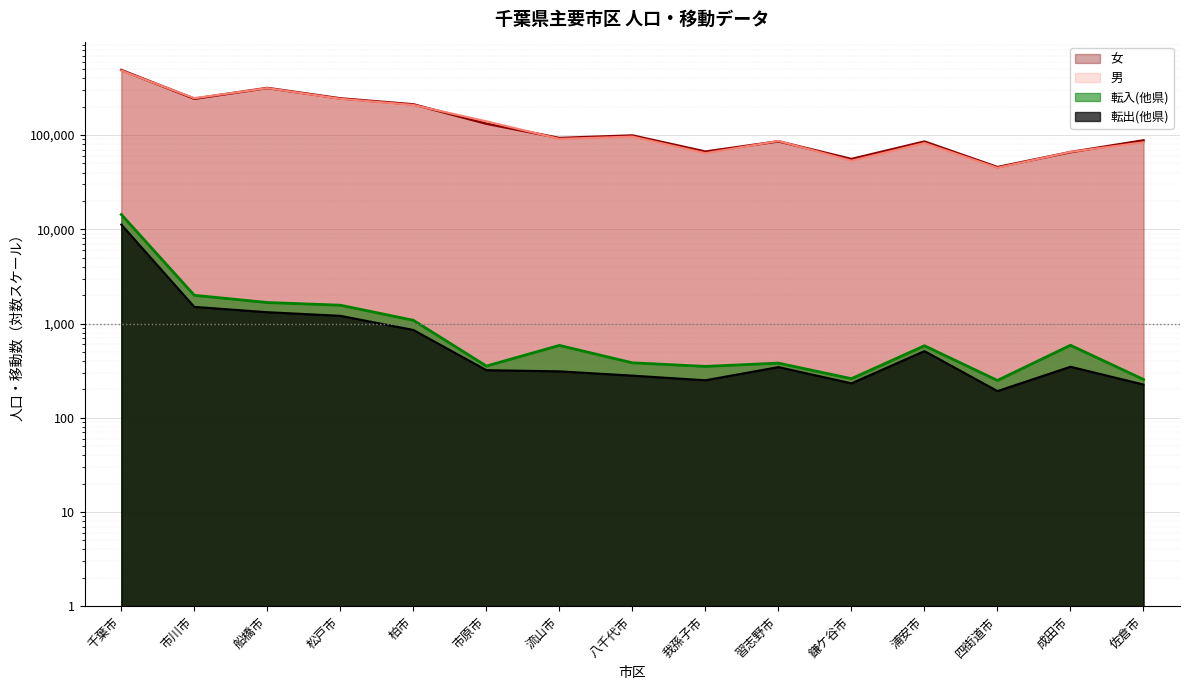

What are all the series names shown in the legend?

男, 女, 転入(他県), 転出(他県)